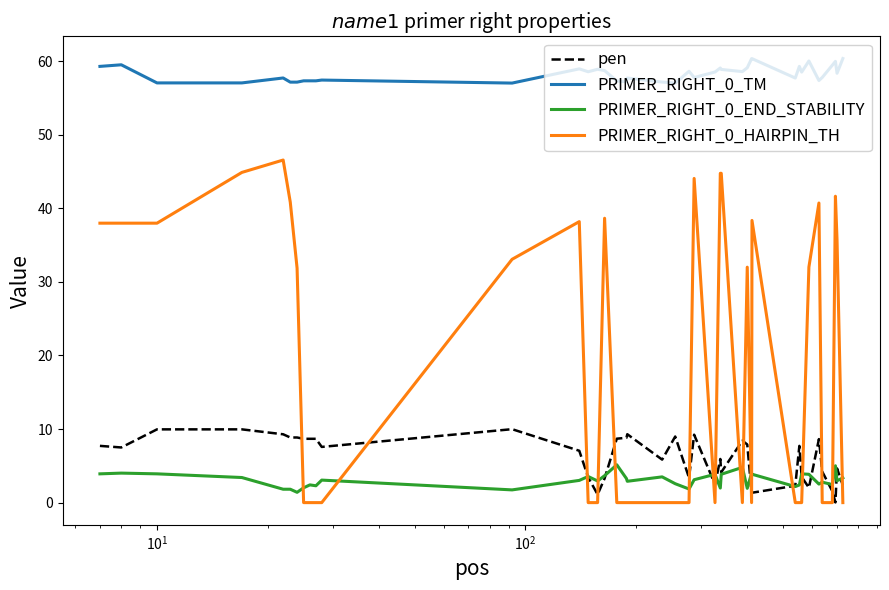

True or false: PRIMER_RIGHT_0_HAIRPIN_TH and pen cross at least once.

True